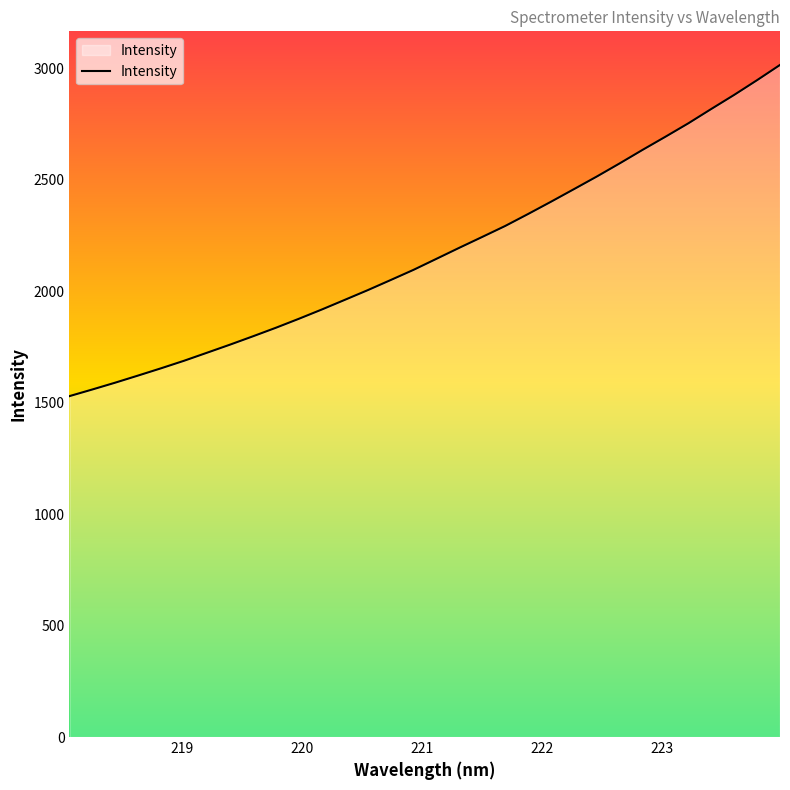

Reading right to left, transcribe all the data shown in this chart.

3014.5	2946.3	2880.2	2817.1	2752.9	2692.7	2633.7	2573.0	2514.0	2457.3	2400.9	2345.8	2292.1	2243.0	2194.4	2144.8	2095.4	2049.5	2004.1	1960.7	1917.5	1875.9	1835.7	1797.4	1760.0	1723.8	1687.8	1654.1	1621.6	1589.6	1558.9	1529.1